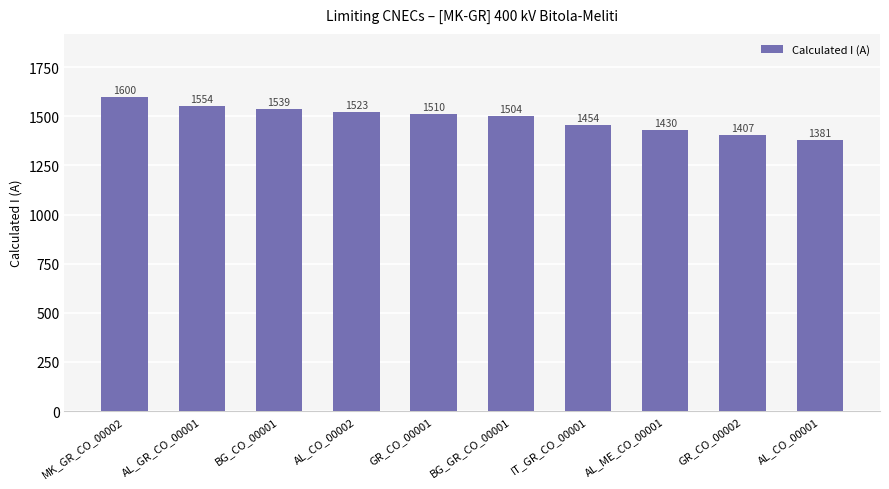

What is the value of the 1st bar from the left?

1600